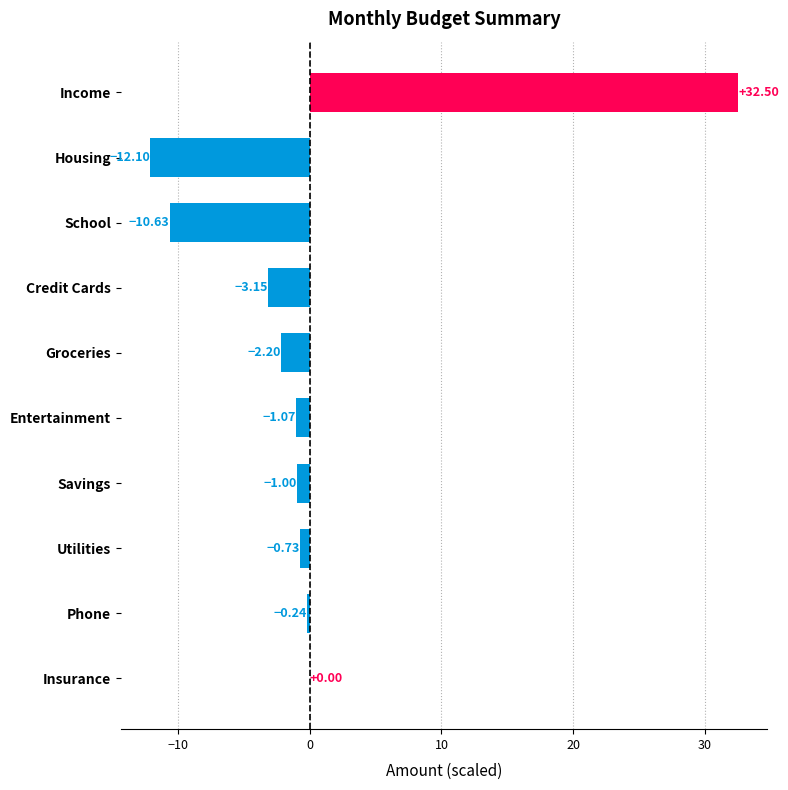

How many data points does each series have?

10